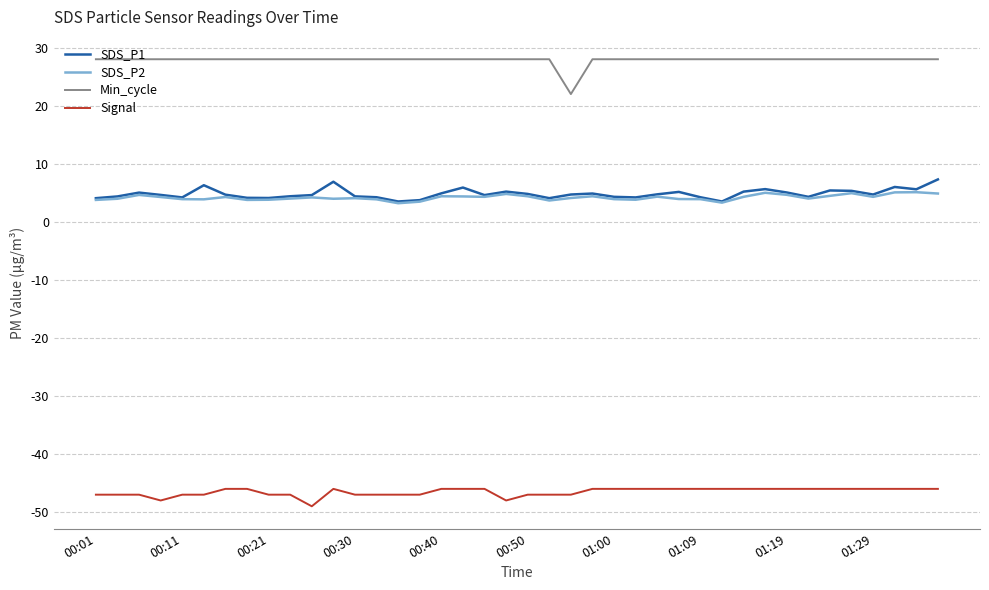

What is the minimum value for SDS_P1?

3.5